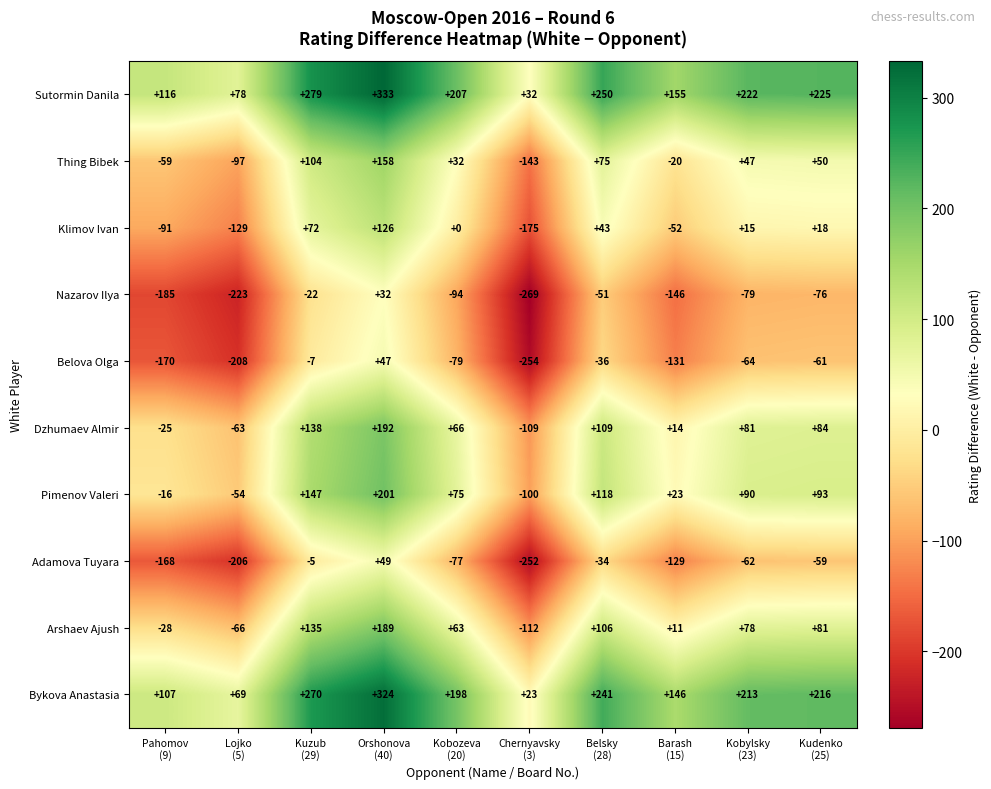

What is the difference between the maximum and minimum values in the Belova Olga series?

301